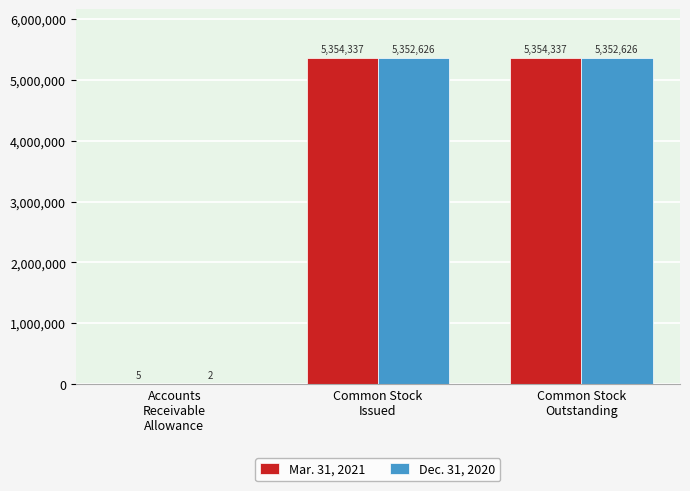

Where is Dec. 31, 2020 nearest to the value 2676314?

Accounts
Receivable
Allowance